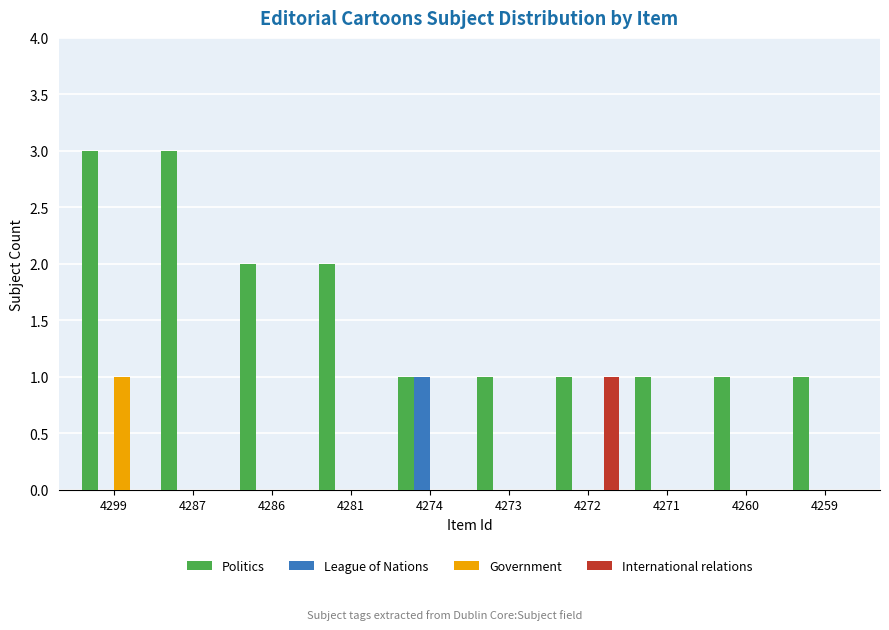

True or false: International relations has a value of 0 at 4274.

True